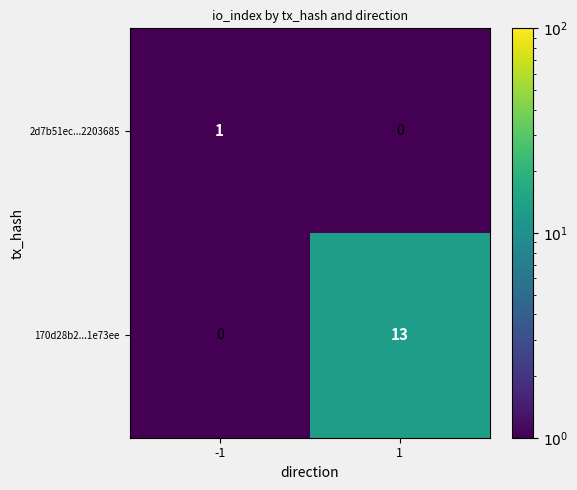

Is it true that 170d28b2...1e73ee equals -8 at -1?

False